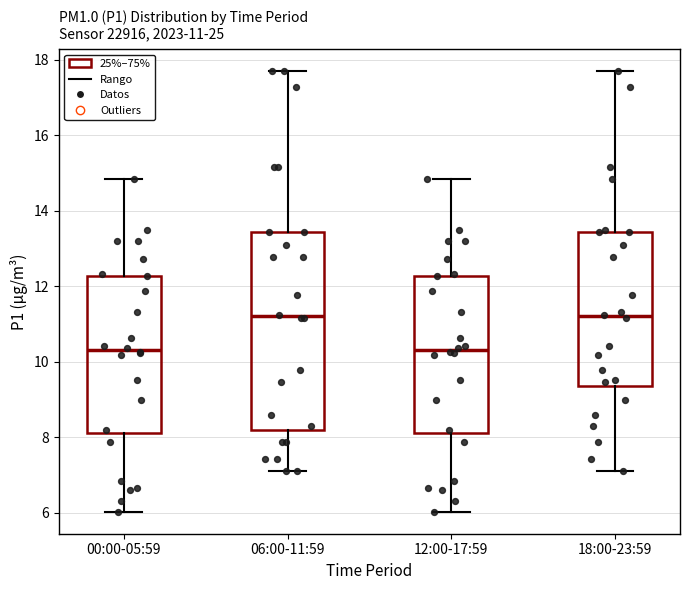

Which box is the tallest, from its lower edge to its upper edge?

06:00-11:59